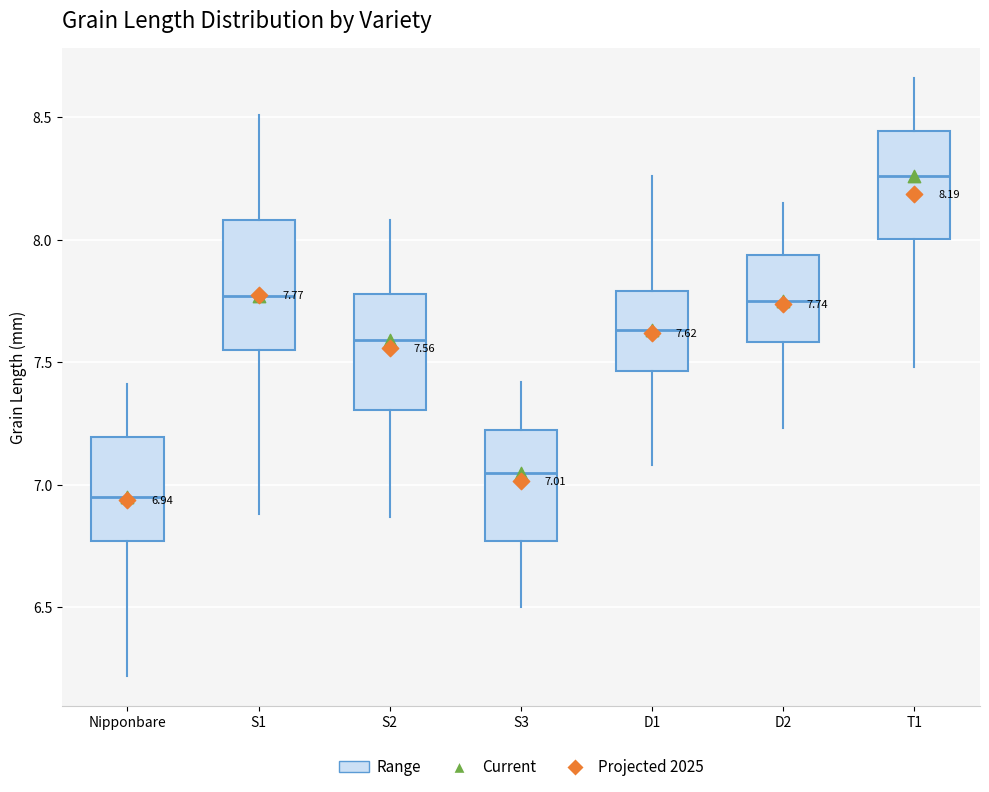

Comparing the boxes themselves (not the whiskers), which one is the tallest?

S1